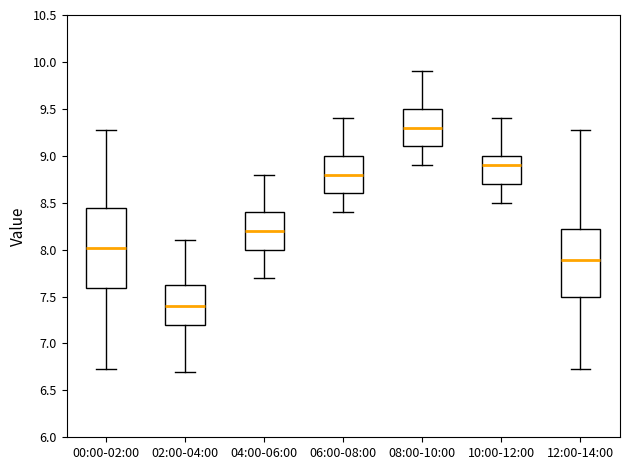

Reading left to right, read every box against the y-axis: the position of its median line, the range the box covers, and the ends of its whiskers. The values are not printed on the chart, so give them approximately, as read against the axis.

00:00-02:00: median 8.00, box 7.60 to 8.45, whiskers 6.75 to 9.25
02:00-04:00: median 7.40, box 7.20 to 7.65, whiskers 6.70 to 8.10
04:00-06:00: median 8.20, box 8.00 to 8.40, whiskers 7.70 to 8.80
06:00-08:00: median 8.80, box 8.60 to 9.00, whiskers 8.40 to 9.40
08:00-10:00: median 9.30, box 9.10 to 9.50, whiskers 8.90 to 9.90
10:00-12:00: median 8.90, box 8.70 to 9.00, whiskers 8.50 to 9.40
12:00-14:00: median 7.90, box 7.50 to 8.20, whiskers 6.75 to 9.25